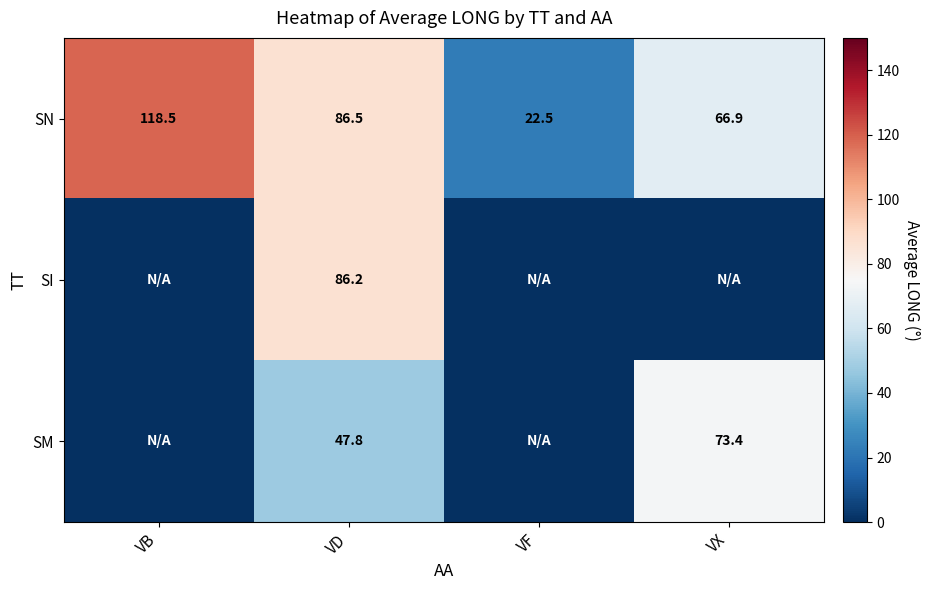

The value of SN at VD is 144.6. True or false?

False